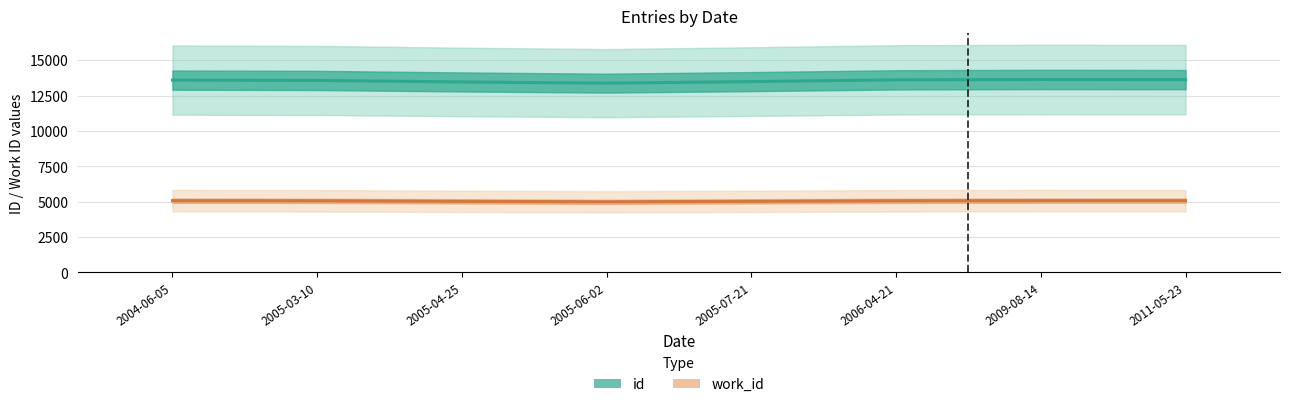

What is the average value of the work_id series?

5044.0